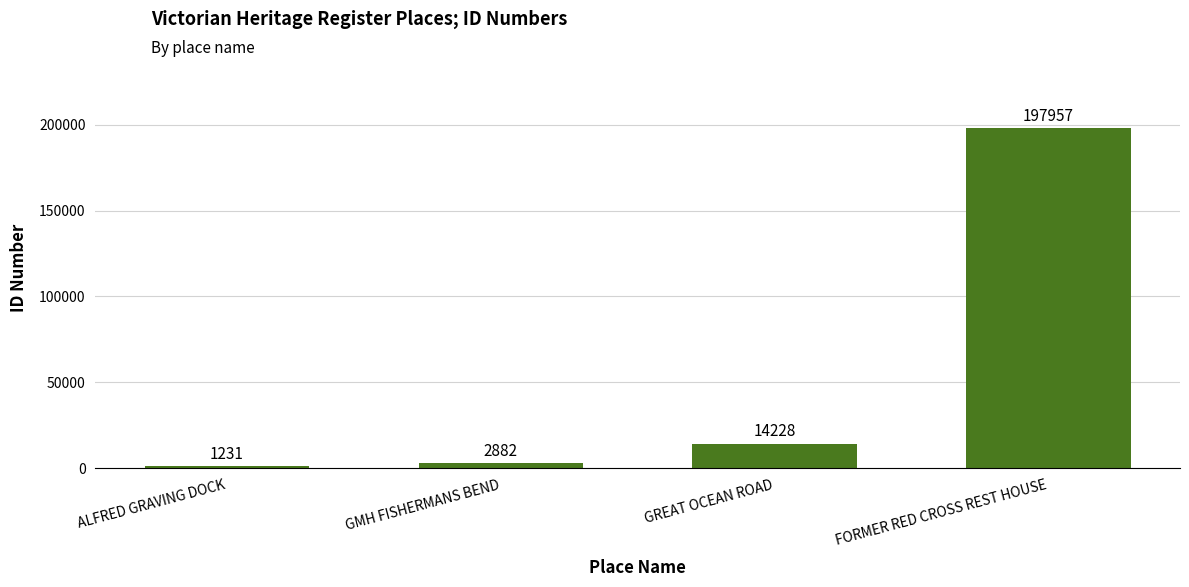

What is the difference between the values at GMH FISHERMANS BEND and FORMER RED CROSS REST HOUSE?

195075